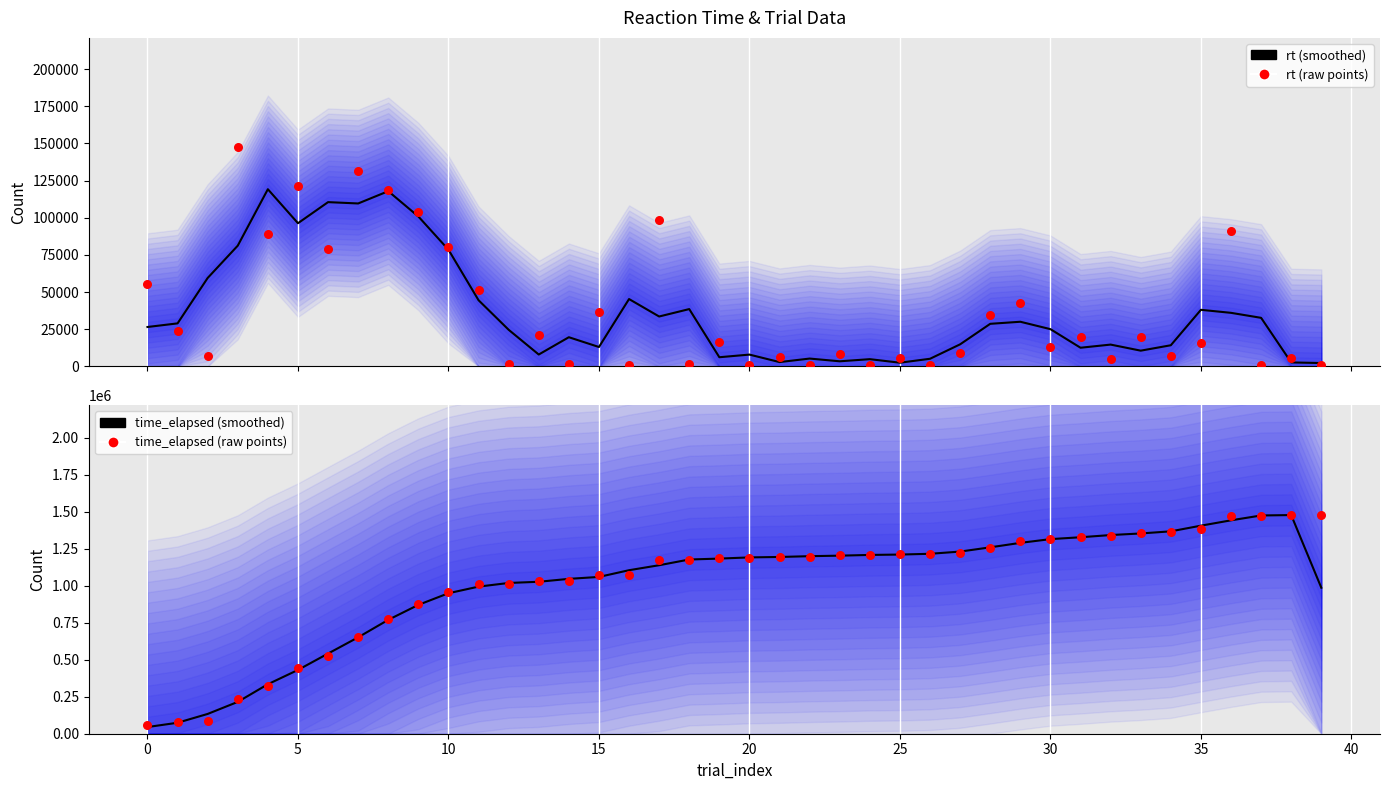

Which series contains the lowest Y value?

rt (raw)